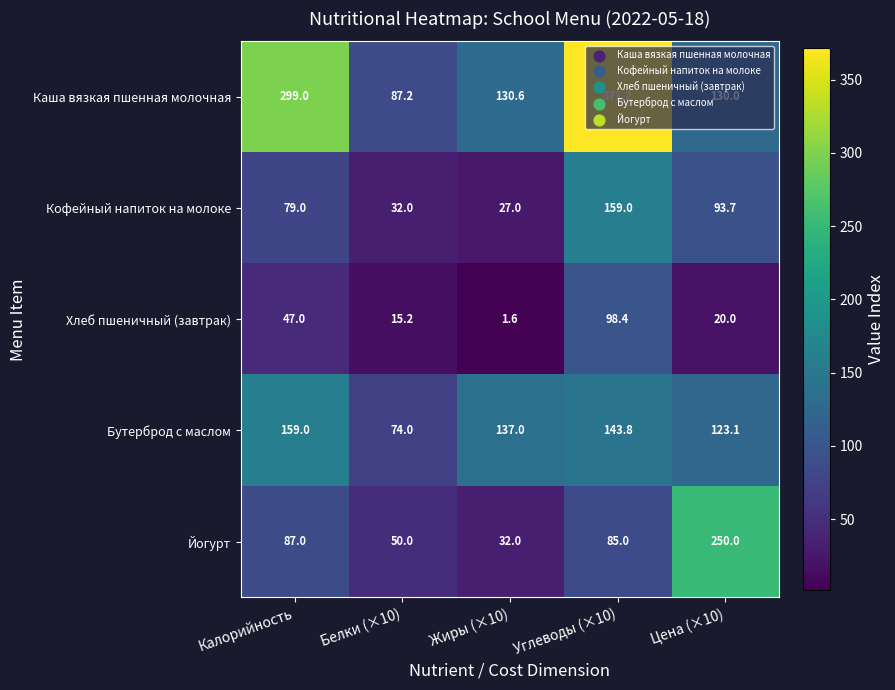

What is the sum of the Каша вязкая пшенная молочная values at Углеводы (×10) and Жиры (×10)?

501.8